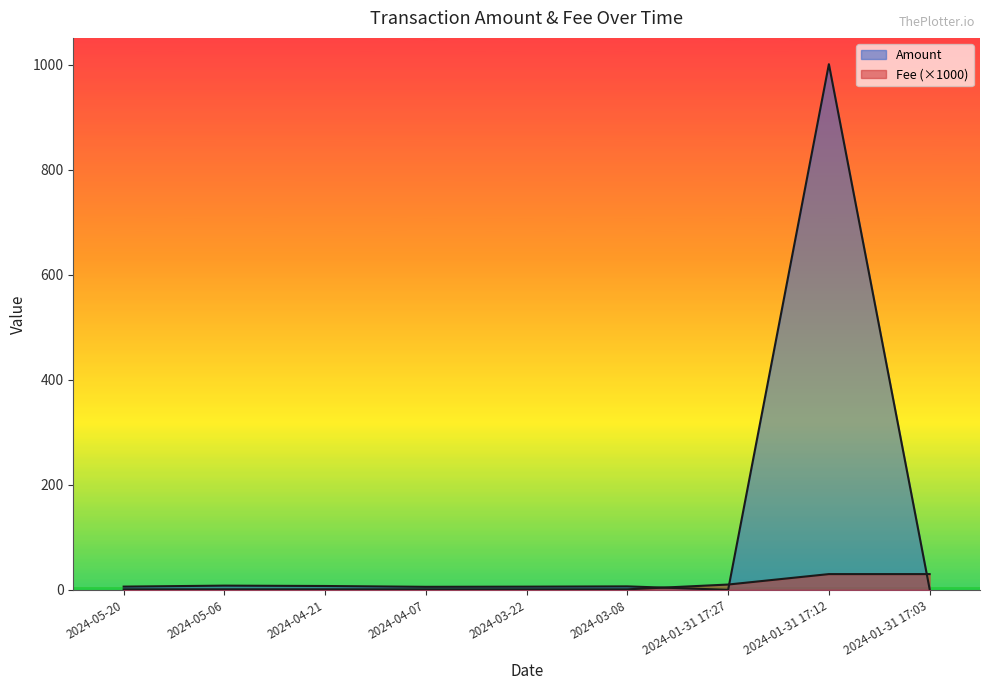

Does the chart display data point markers on the line(s)?

No